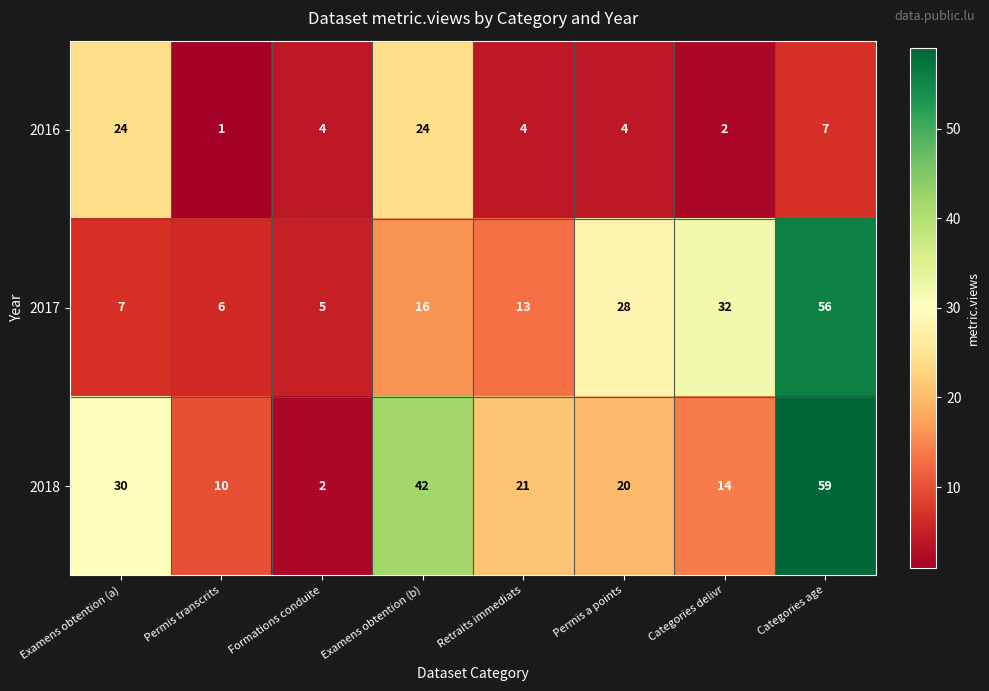

Reading right to left, extract all data points from this chart.

2016: 7	2	4	4	24	4	1	24
2017: 56	32	28	13	16	5	6	7
2018: 59	14	20	21	42	2	10	30